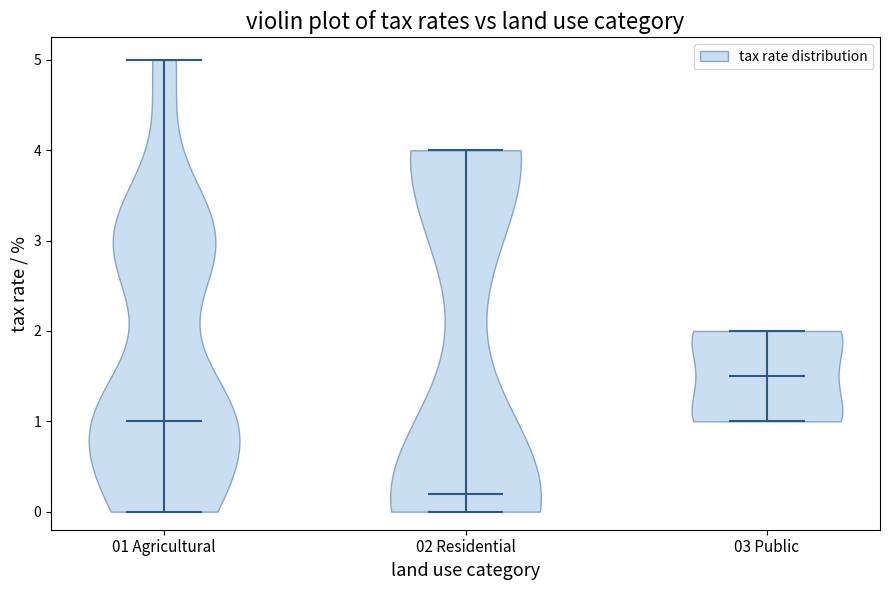

Reading left to right, read every violin against the y-axis: where its median line is, and the lowest and highest points it reaches. The values are not printed on the chart, so give them approximately, as read against the axis.

01 Agricultural: median line 1.0, lowest point 0.0, highest point 5.0
02 Residential: median line 0.2, lowest point 0.0, highest point 4.0
03 Public: median line 1.5, lowest point 1.0, highest point 2.0